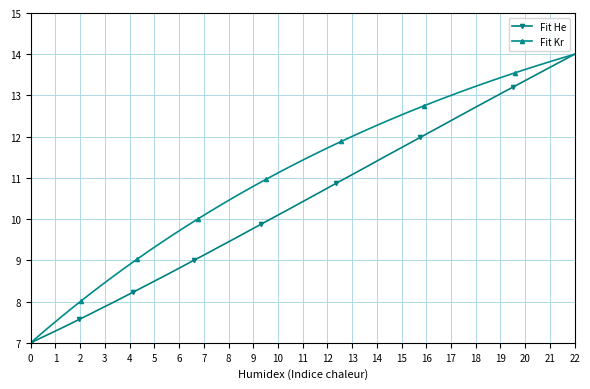

What is the greatest value displayed?

14.0